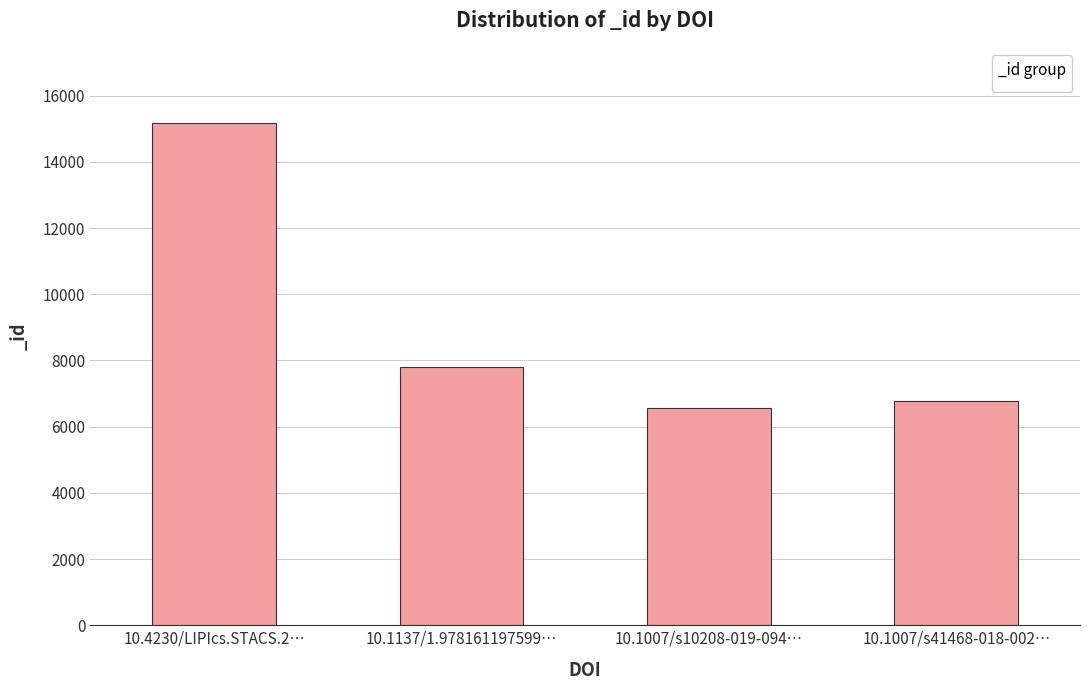

What is the difference between the maximum and minimum values?

8605